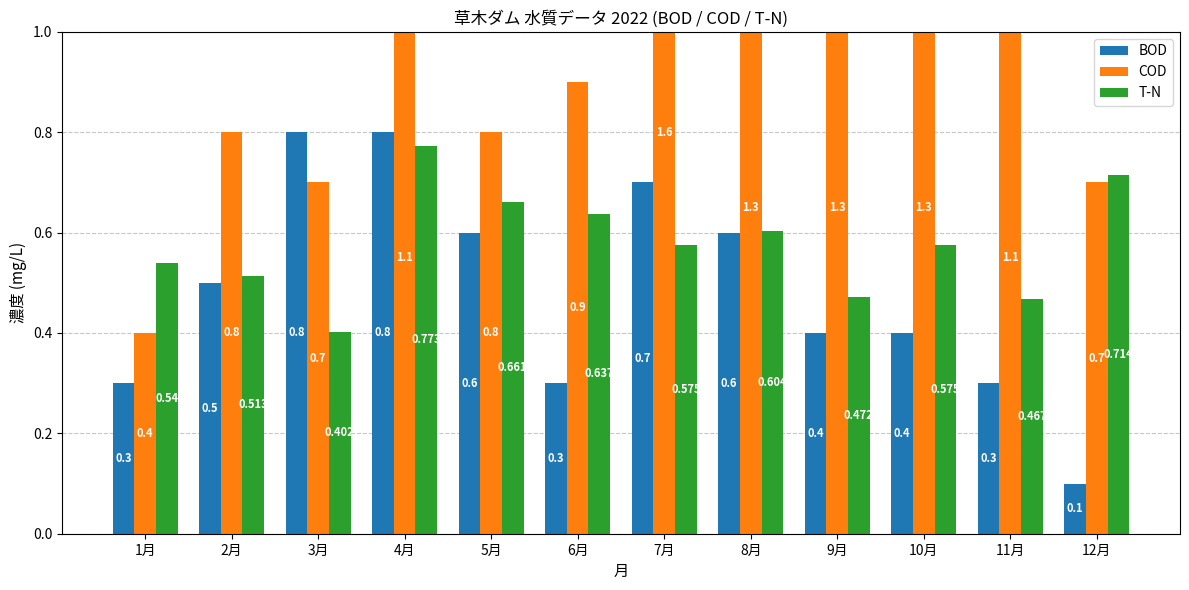

What is the maximum value for BOD?

0.8